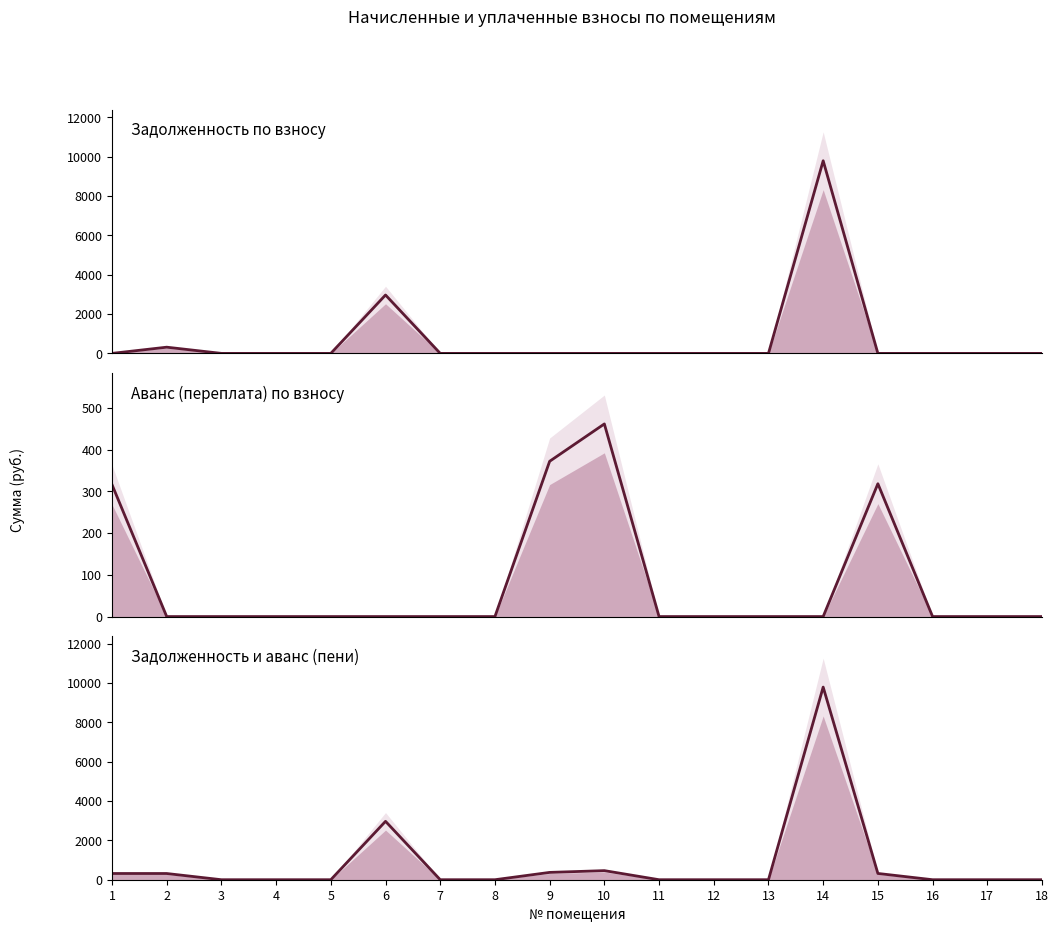

The value of Задолженность по взносу at 18 is 0.0. True or false?

True